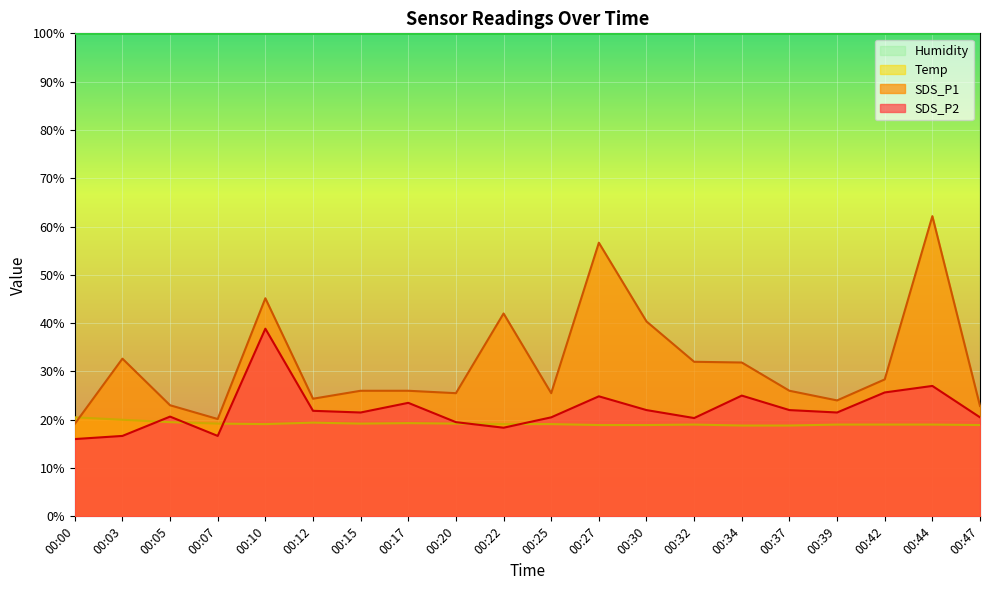

Does the chart display data point markers on the line(s)?

No